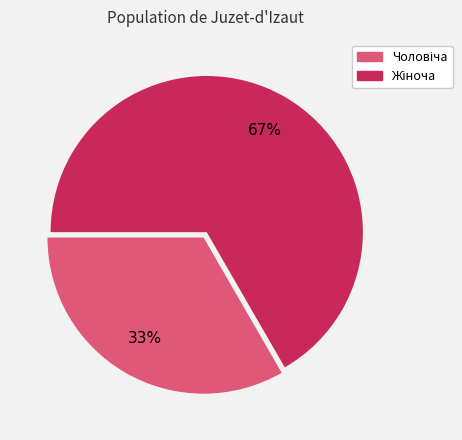

Is there any slice that represents more than half of the pie?

Yes